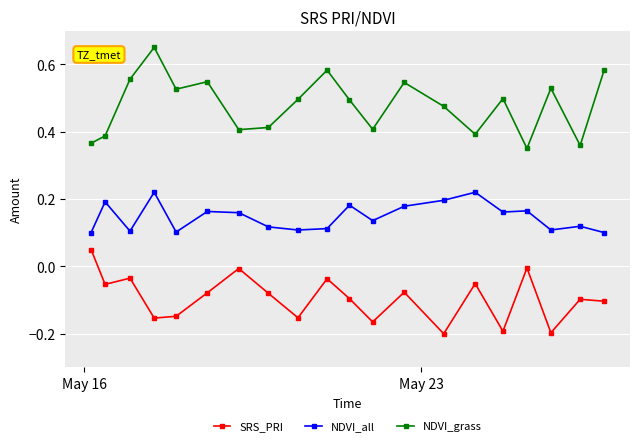

At how many categories does at least one series exceed 0?

20